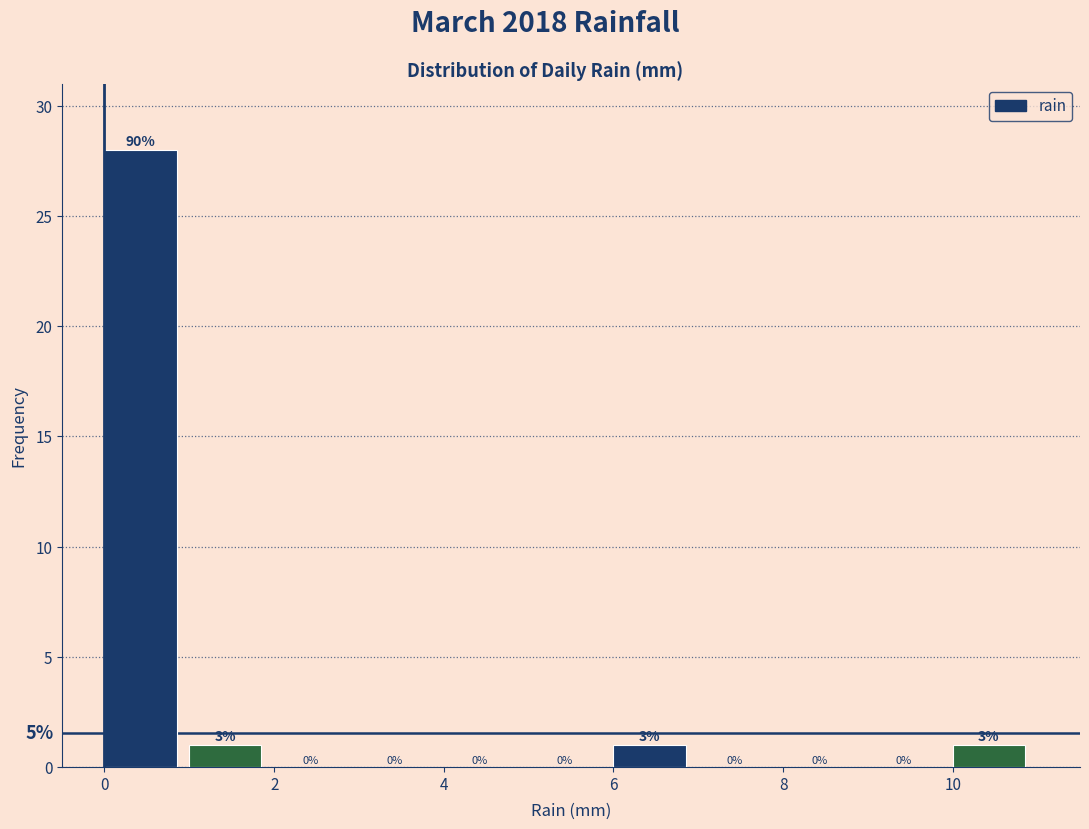

Over which range of the x-axis is the bar tallest?

0 to 1